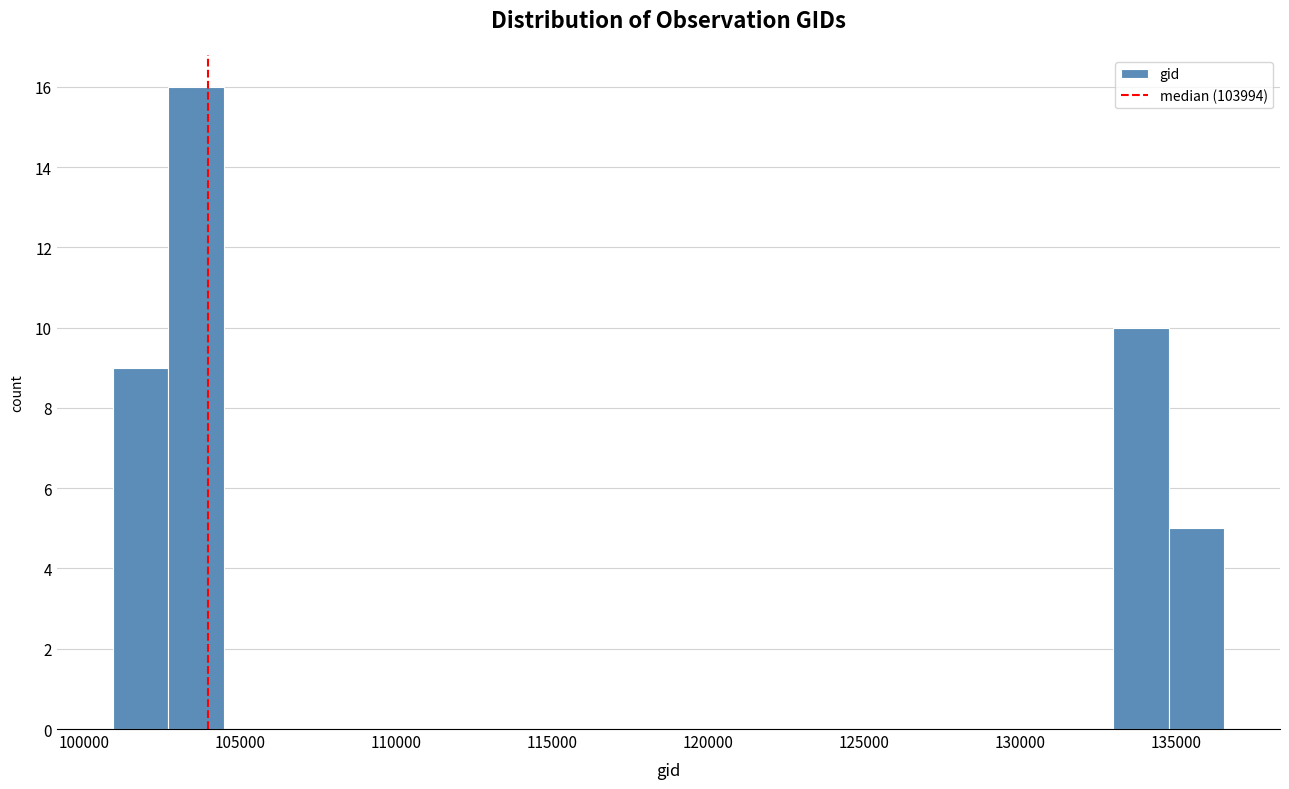

Read against the x-axis, roughly where is the centre of the tallest bar?

103500